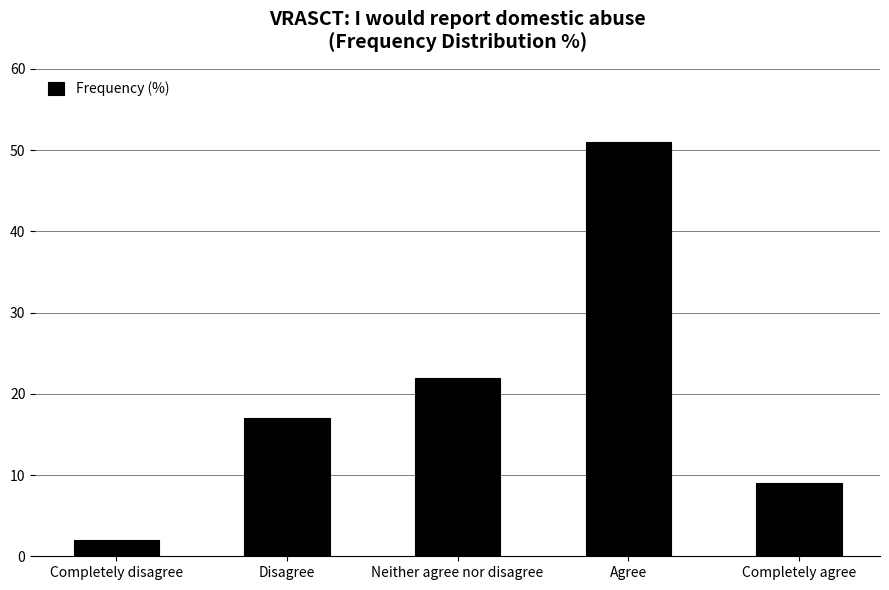

What is the minimum value shown in the chart?

2